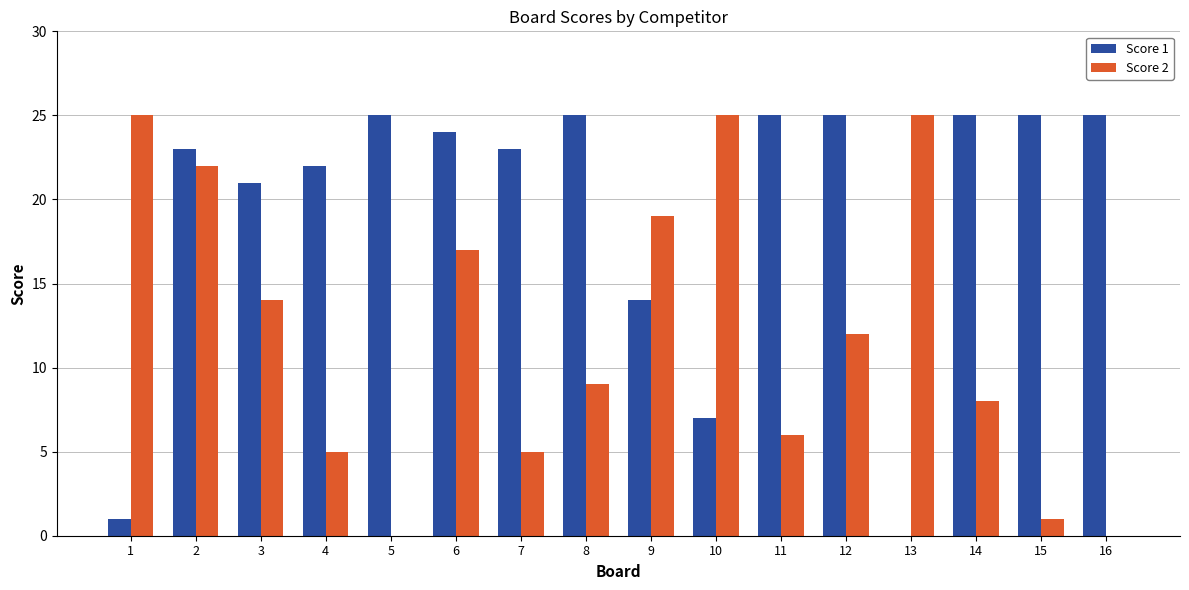

How many positive values does the Score 1 series have?

15